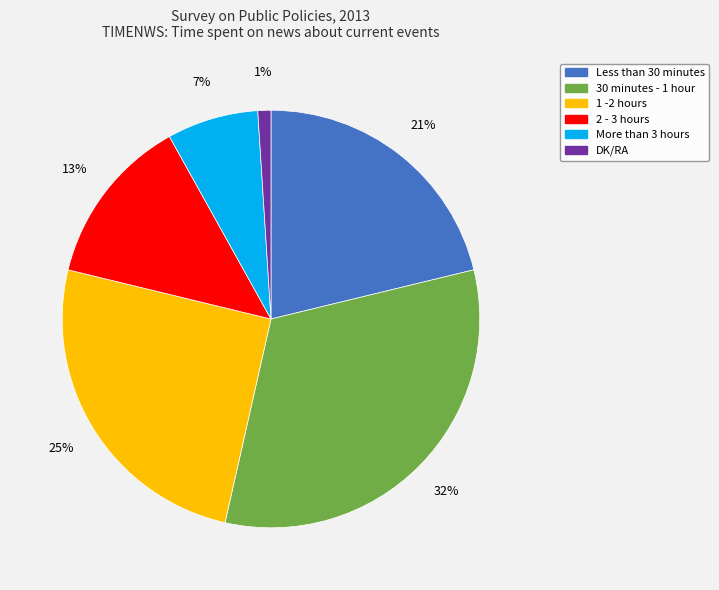

Which slice is the largest?

30 minutes - 1 hour